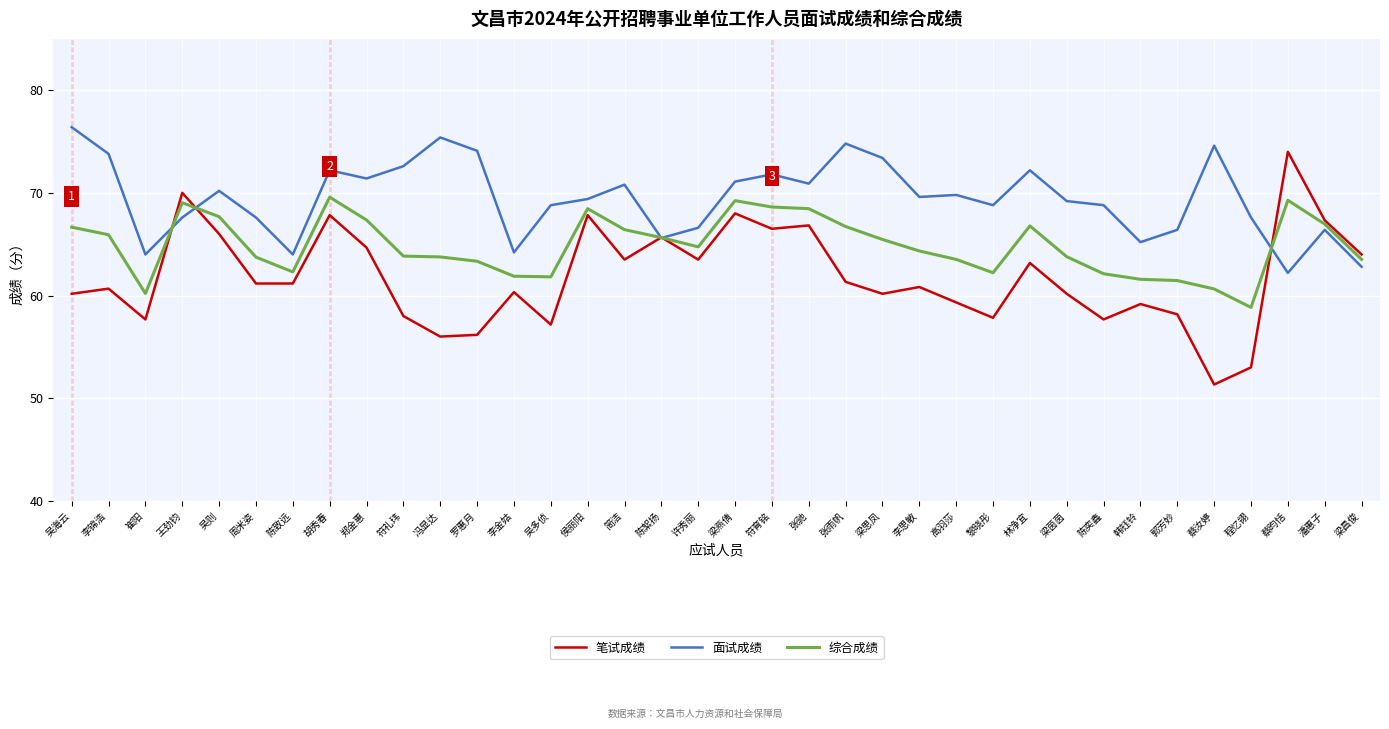

Rank the series by their average value, from lowest to highest.

笔试成绩, 综合成绩, 面试成绩